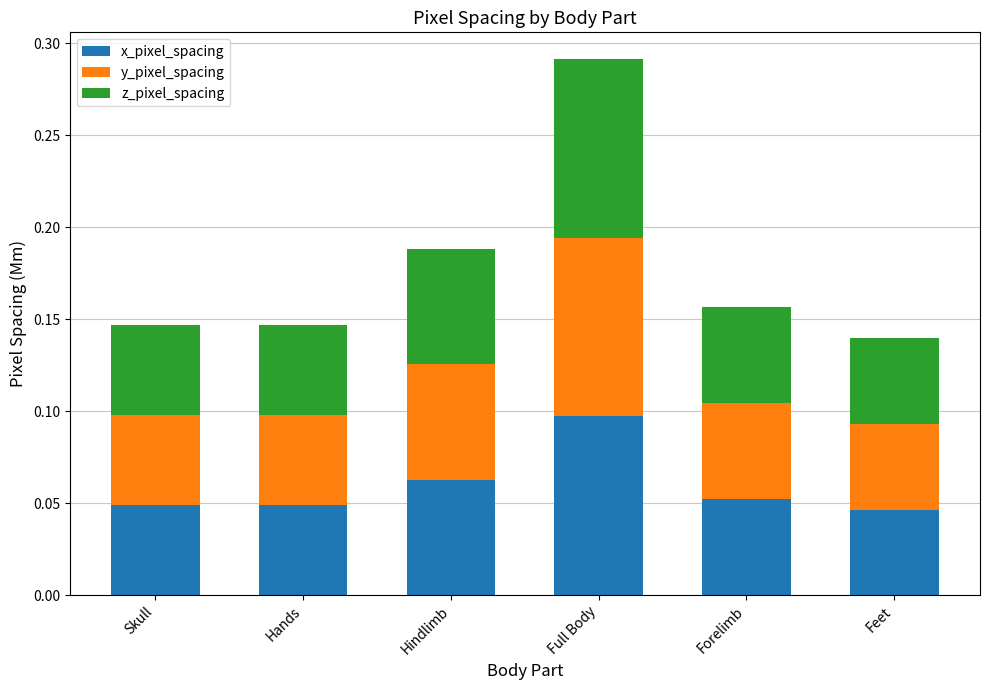

At which label does x_pixel_spacing reach its peak?

Full Body